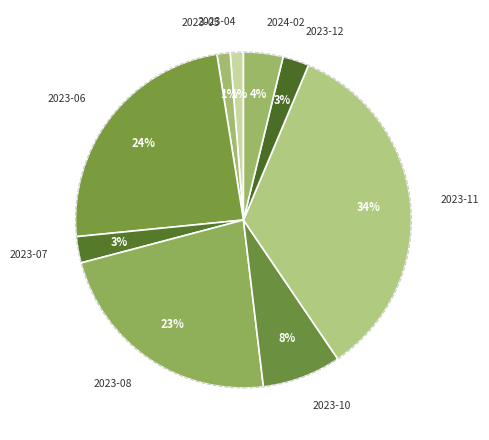

To the nearest percent, what is the average slice percentage?

11%